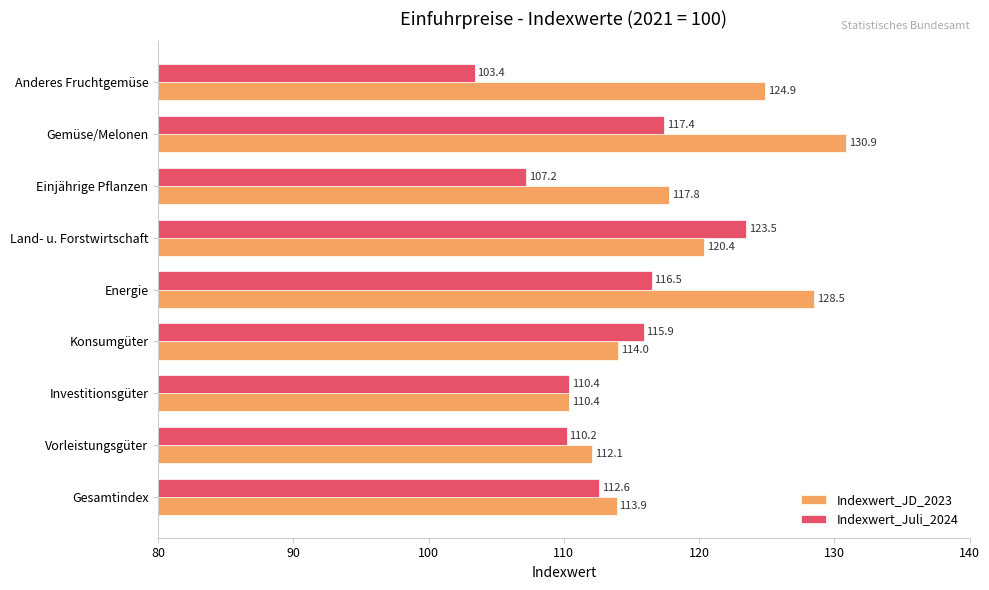

Is the value of Indexwert_JD_2023 at Land- u. Forstwirtschaft greater than the value of Indexwert_Juli_2024 at Investitionsgüter?

Yes